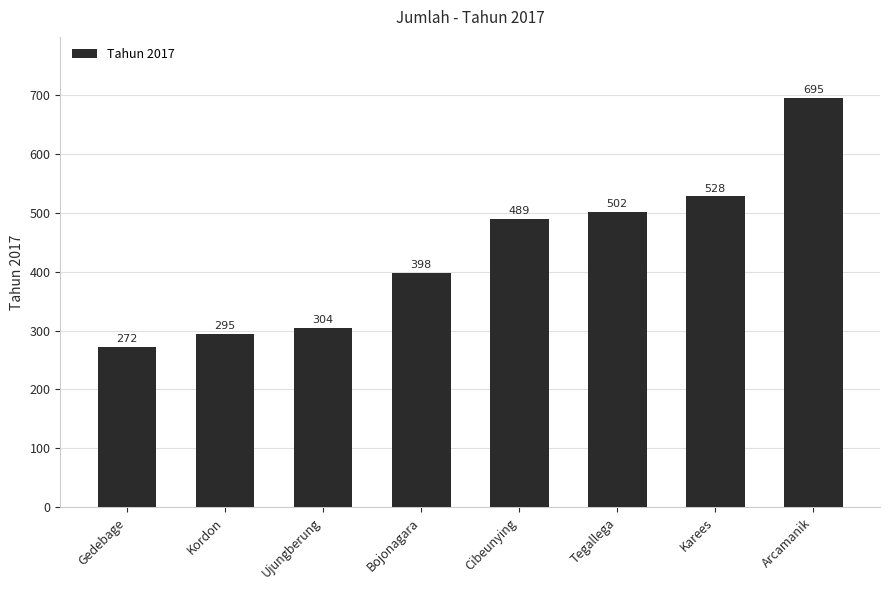

At which label is the value closest to 483?

Cibeunying